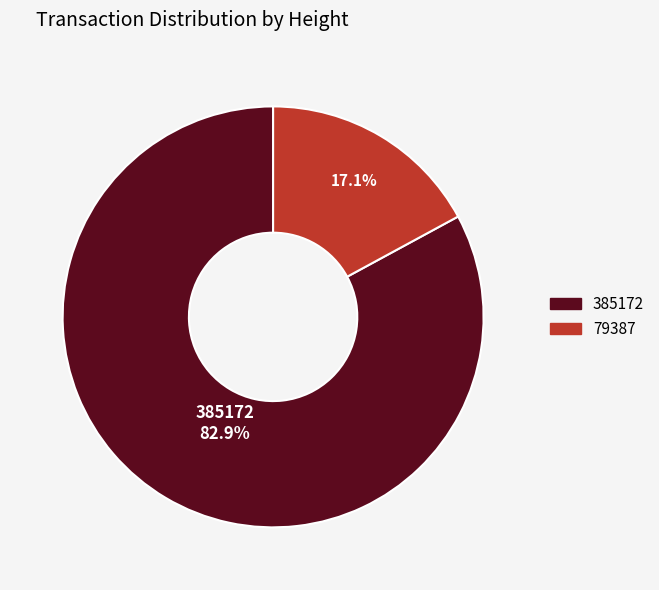

What is the total percentage of 79387 and 385172?

100.0%